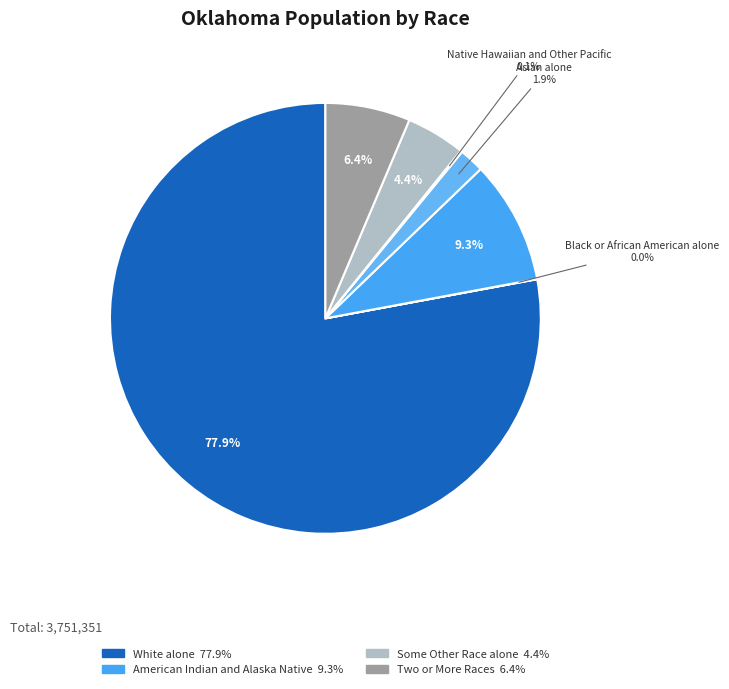

Which category has the smallest portion of the pie?

Black or African American alone